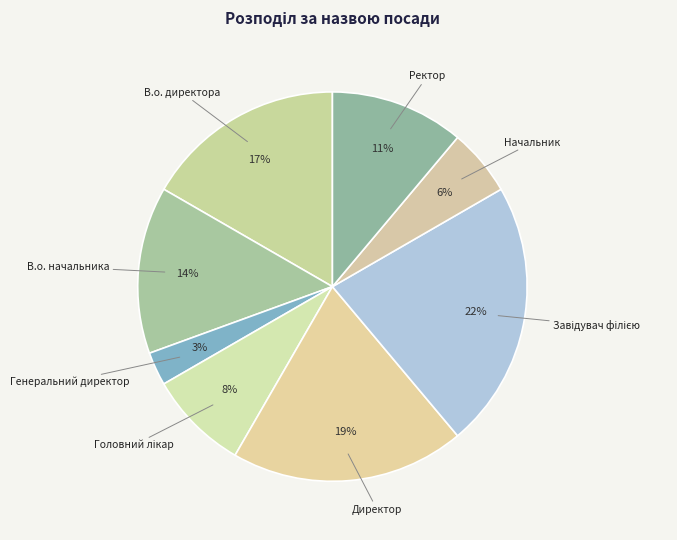

Do В.о. директора and Начальник together represent more than half of the pie?

No